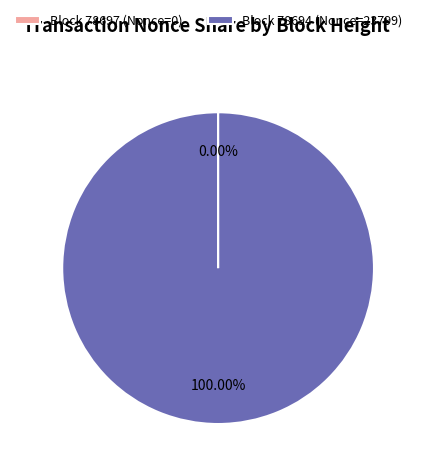

What is the majority slice?

Block 78694 (Nonce=23799)